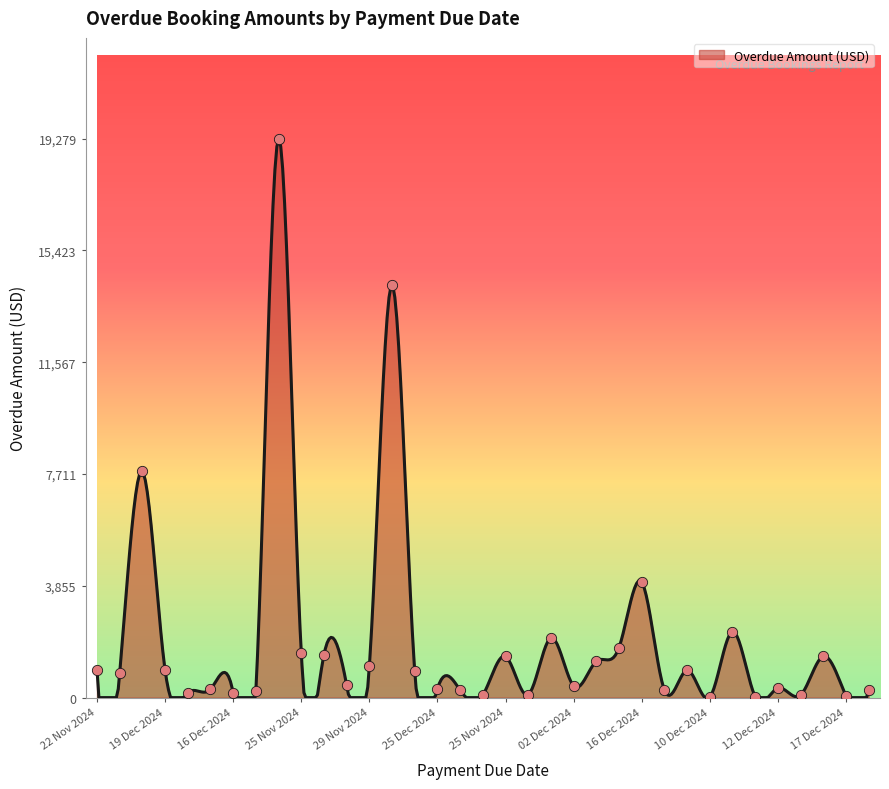

What is the change in value from 12 Dec 2024 to 13 Dec 2024?

-238.0